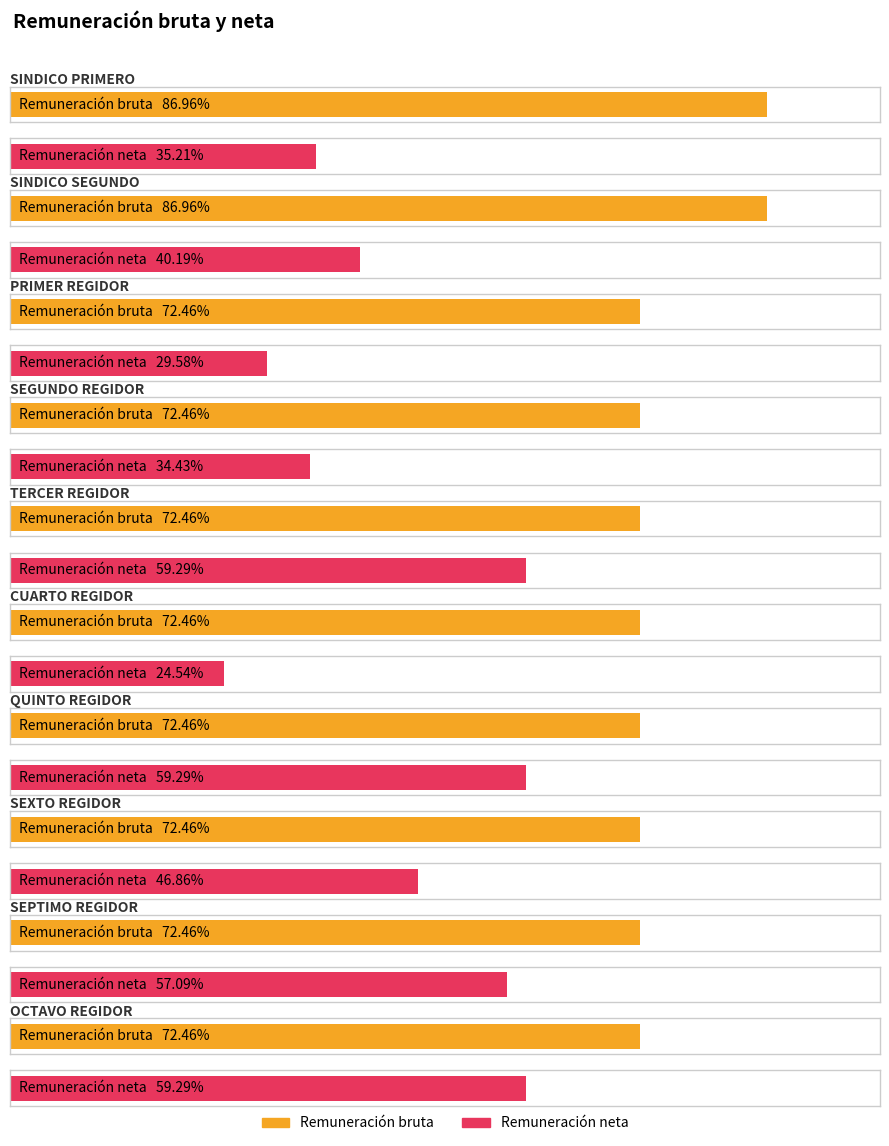

Rank the series by their maximum value, from highest to lowest.

Remuneración bruta, Remuneración neta